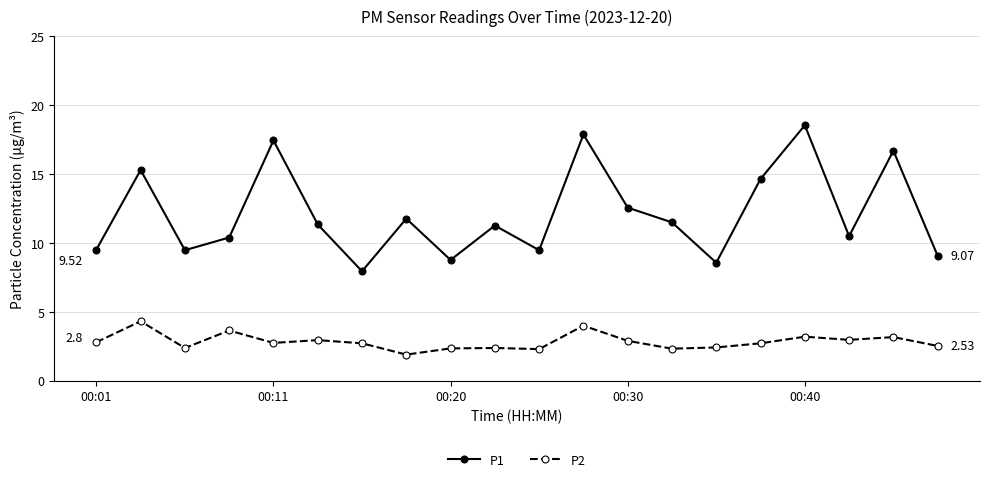

True or false: P1 and P2 intersect in this chart.

False